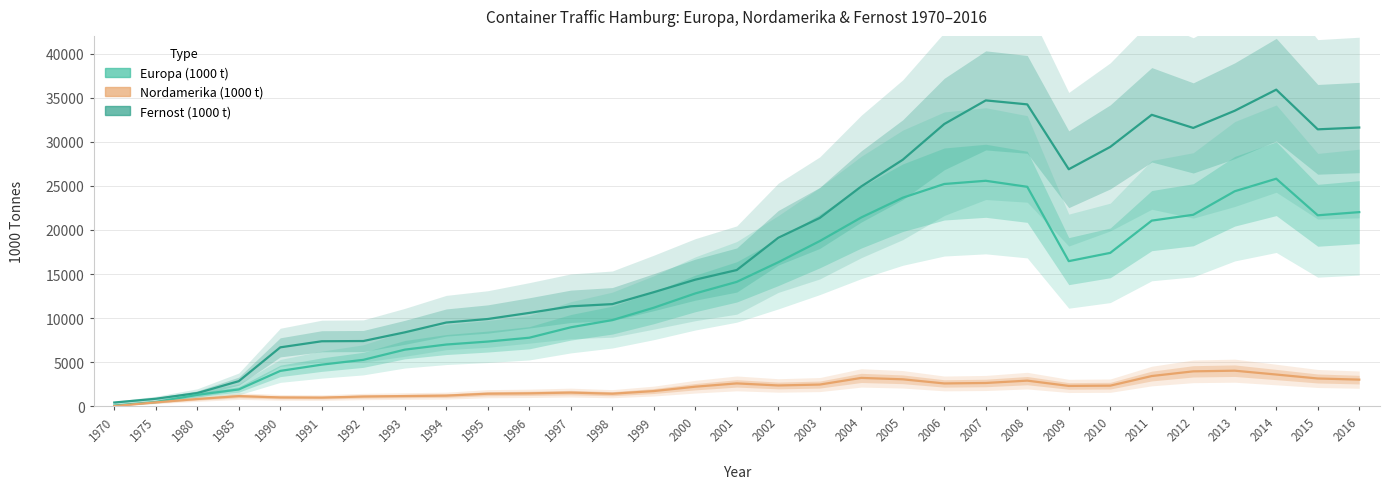

How many interior local valleys does the Fernost (1000 t) series have?

3